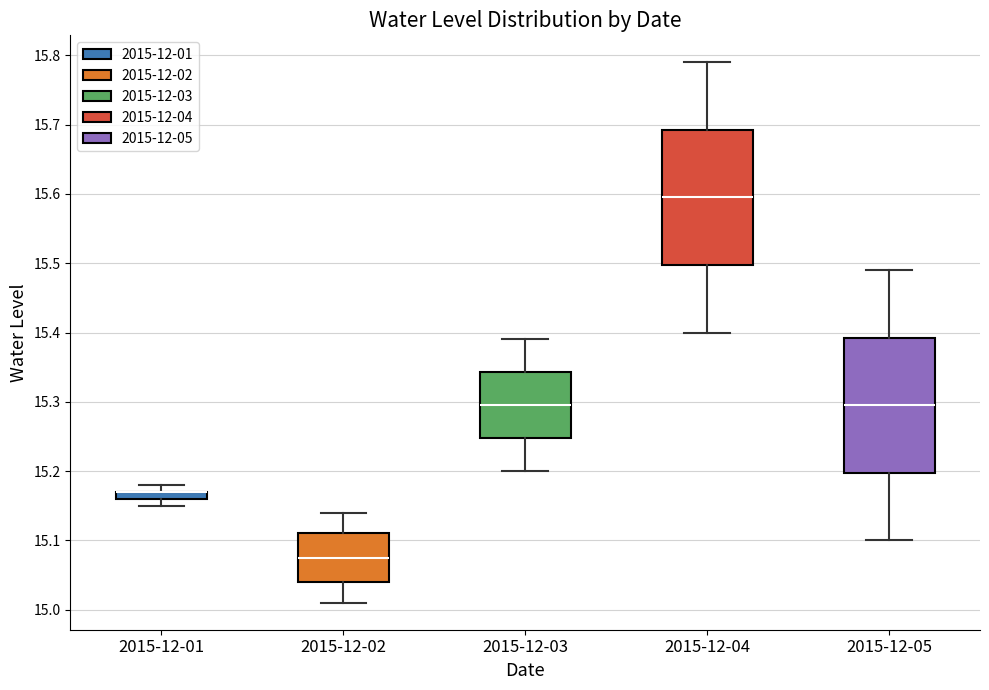

Where is the upper edge of the box for 2015-12-05 on the y-axis? The values are not printed on the chart, so give them approximately, as read against the axis.

15.39